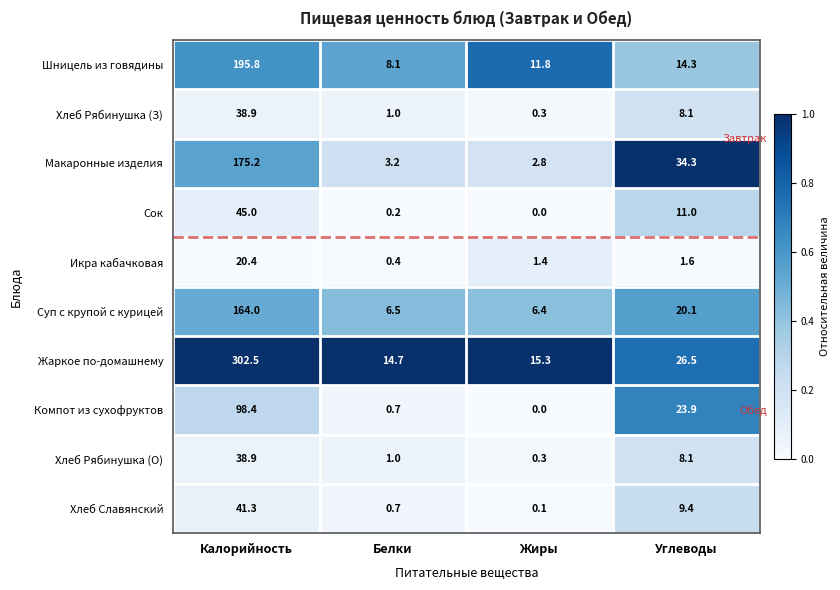

List the labels in order of Компот из сухофруктов value, largest first.

Калорийность, Углеводы, Белки, Жиры